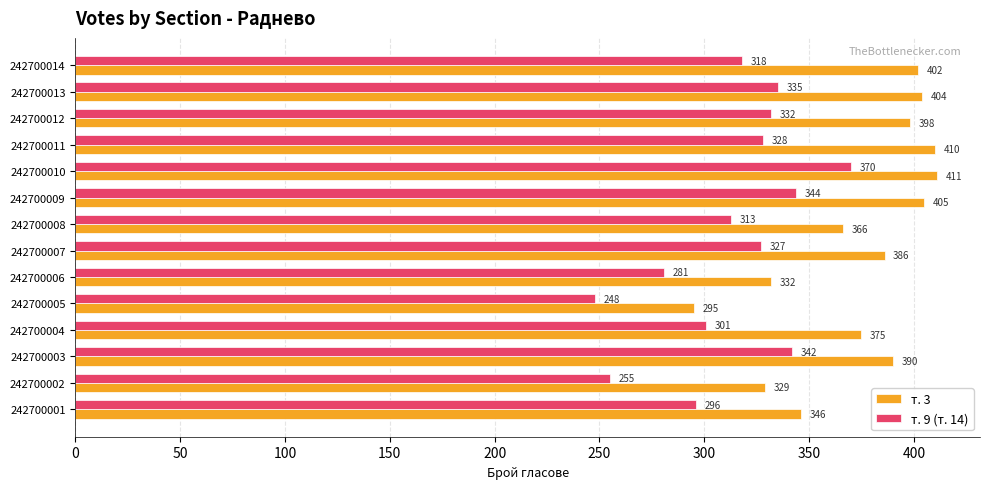

What are all the series names shown in the legend?

т. 3, т. 9 (т. 14)